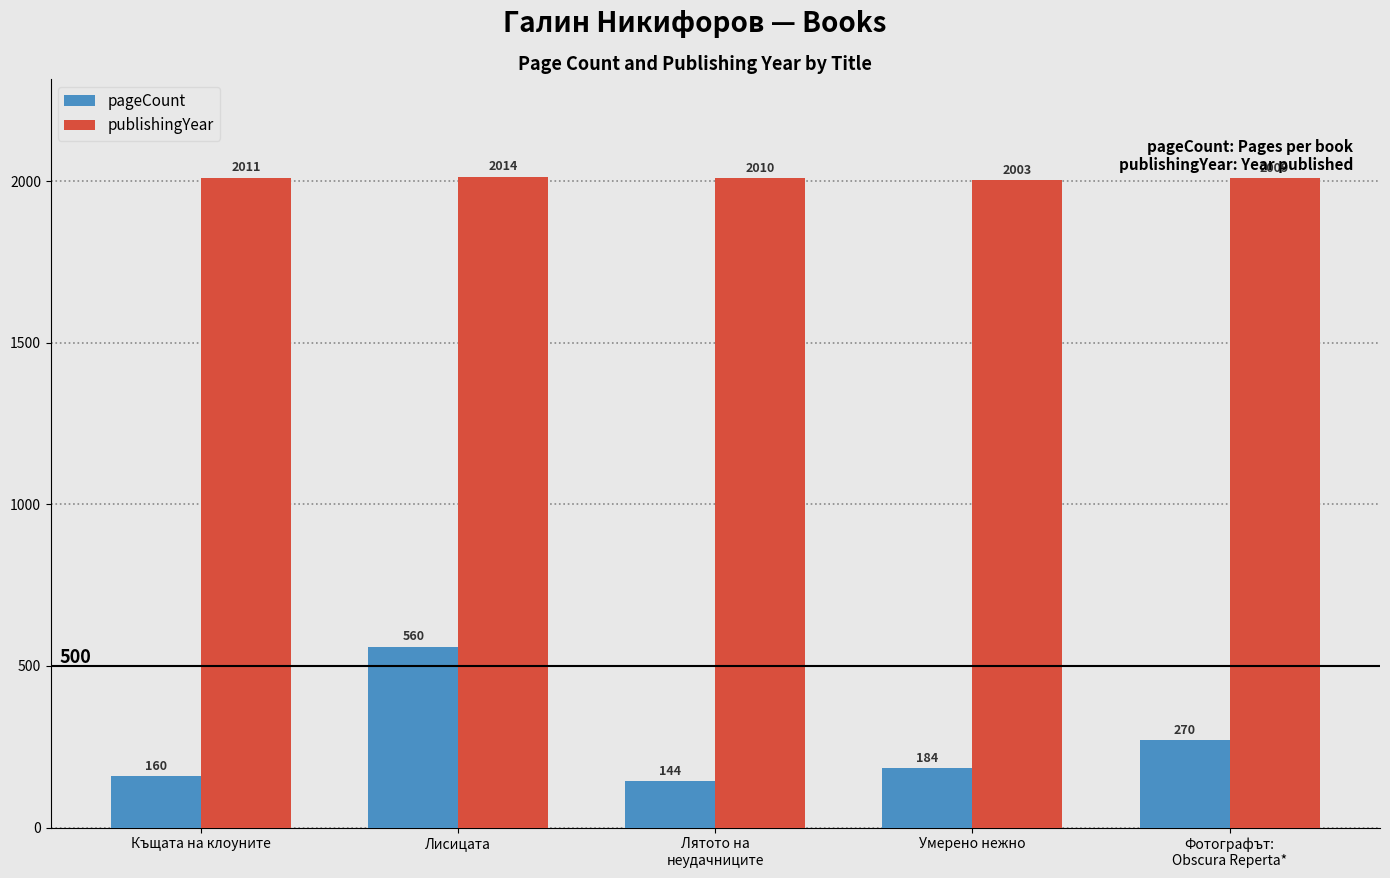

True or false: publishingYear has a value of 2009 at Фотографът:
Obscura Reperta*.

True